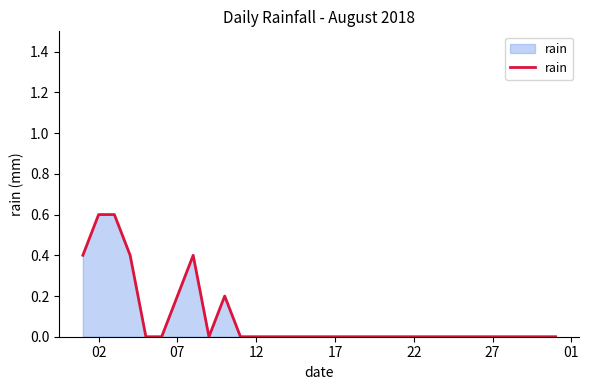

What is the maximum value shown in the chart?

0.6